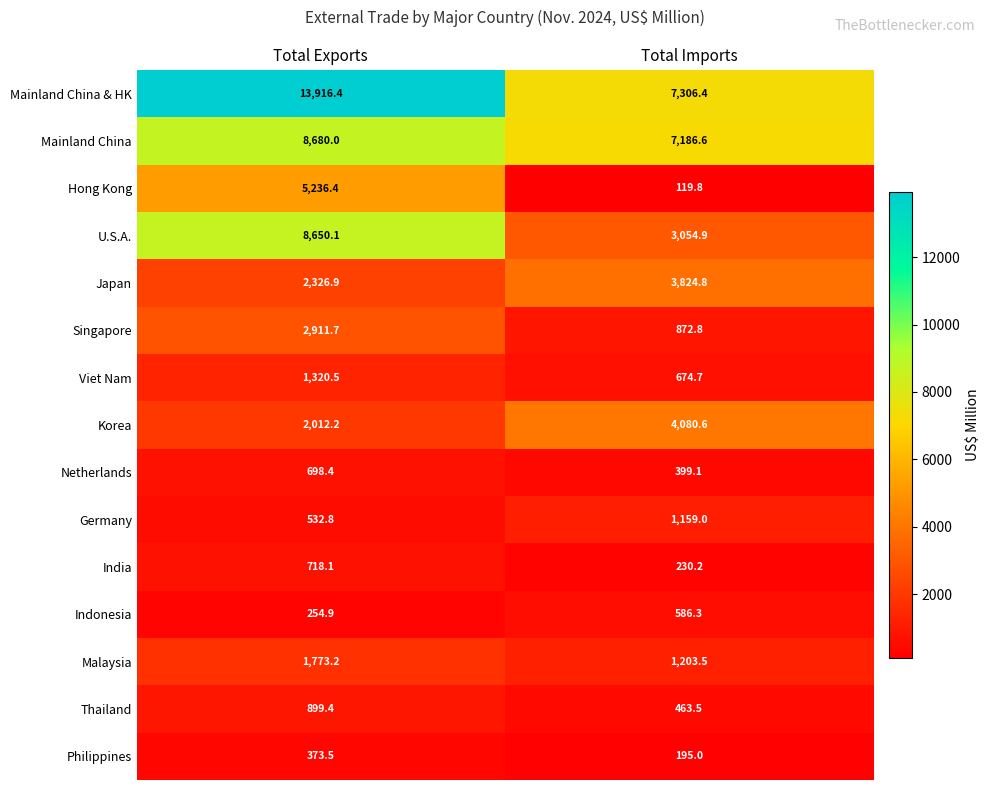

The Korea series shows 2012.2 at Total Exports. True or false?

True